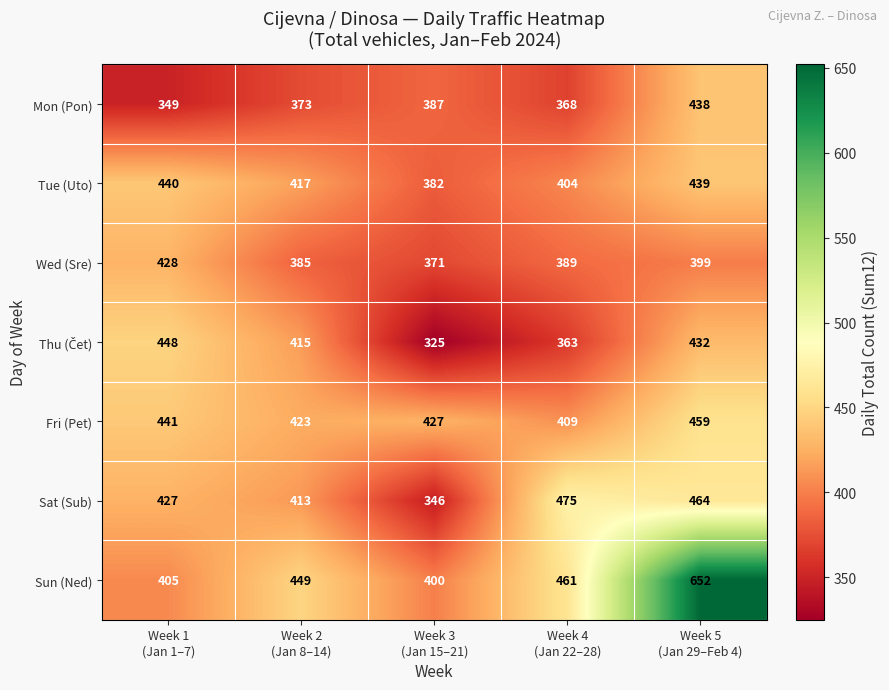

Which series has the largest total across all categories?

Sun (Ned)